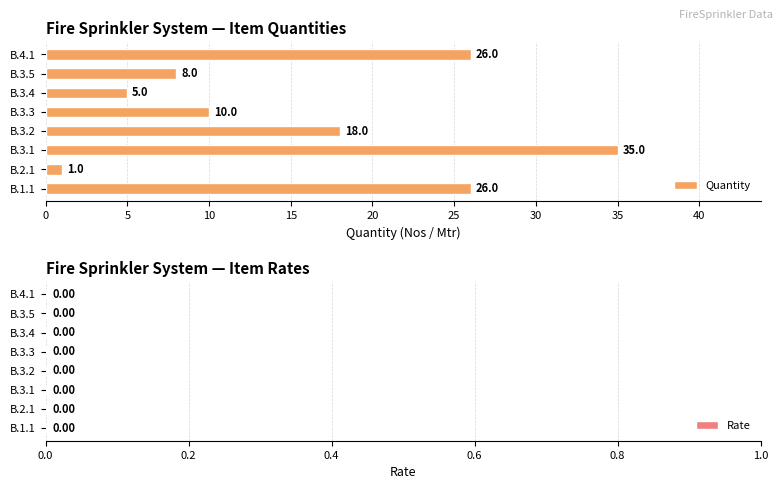

The value at B.3.1 is 35. True or false?

True